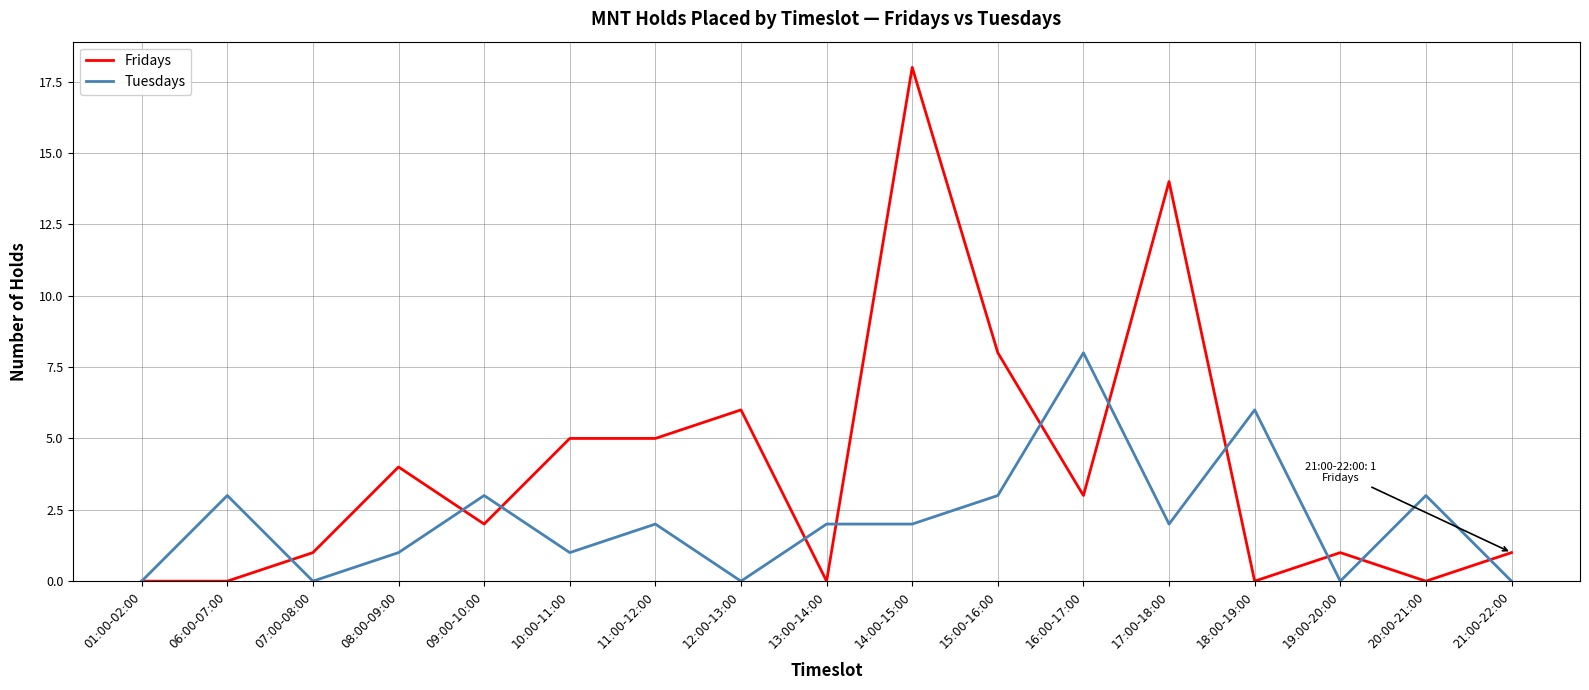

Is it true that Tuesdays equals 3 at 15:00-16:00?

True